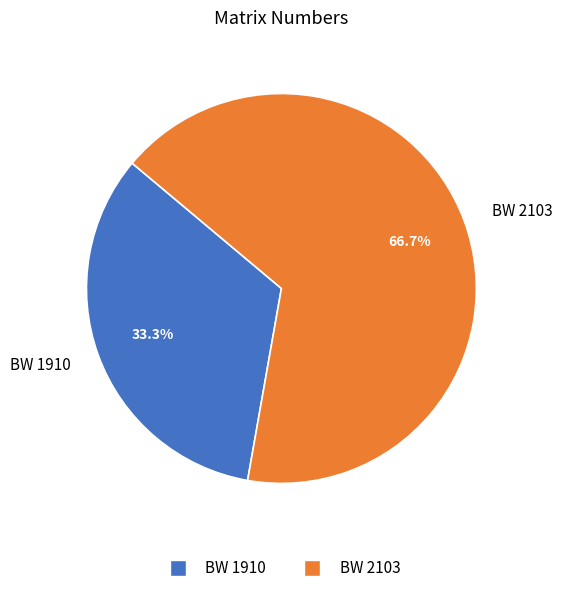

Which has a higher value, BW 1910 or BW 2103?

BW 2103